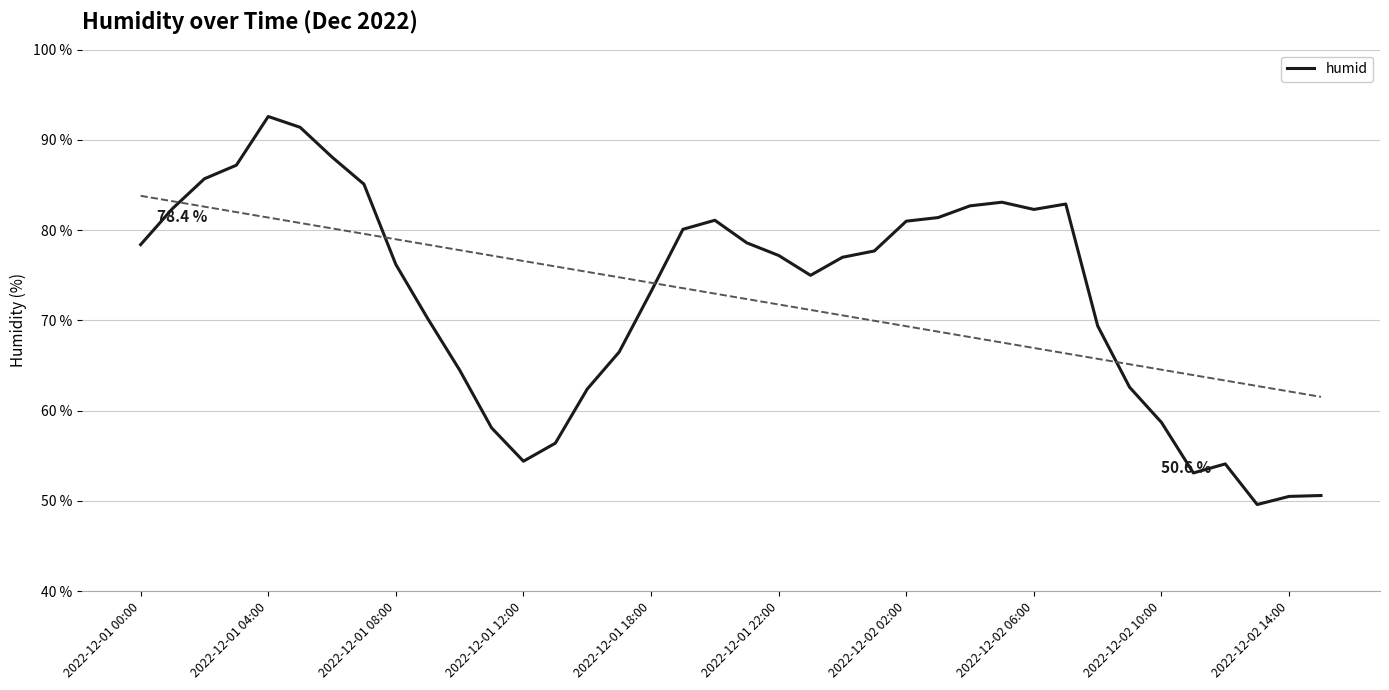

Is it true that humid equals 20.6 at 2022-12-01 12:00?

False